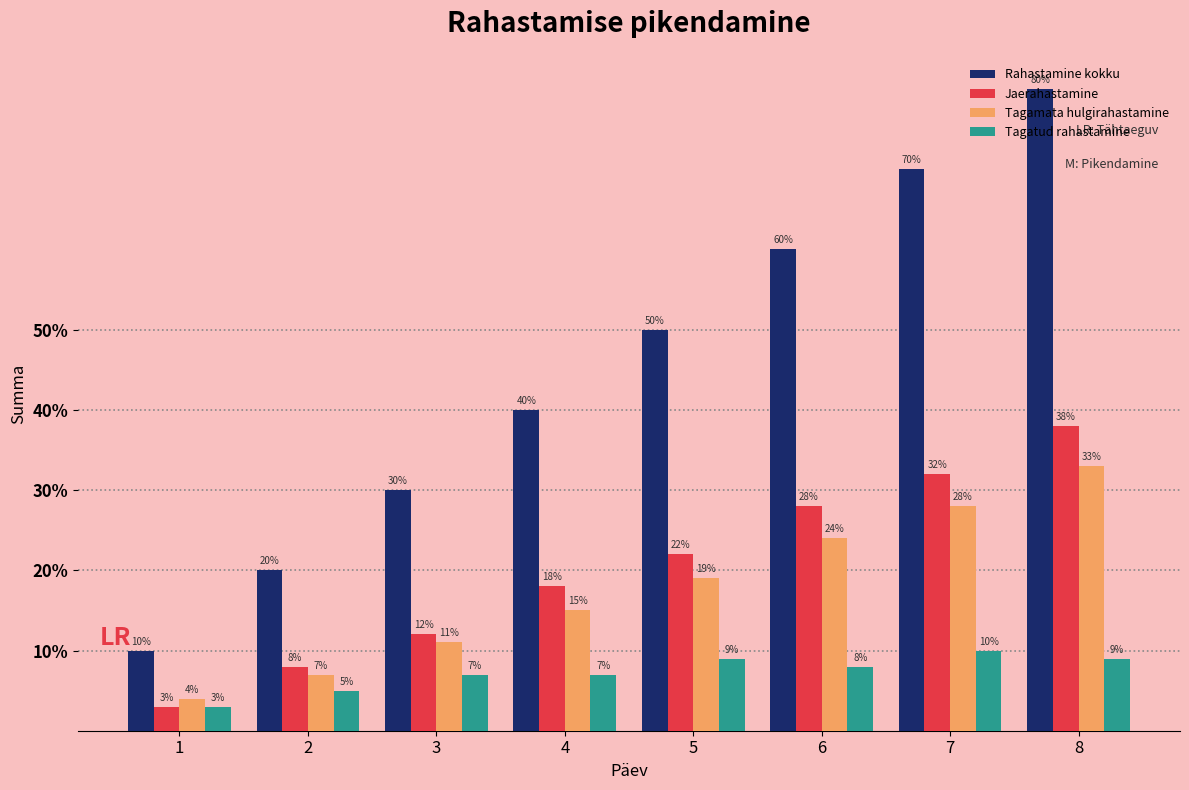

Which series has the largest total across all categories?

Rahastamine kokku